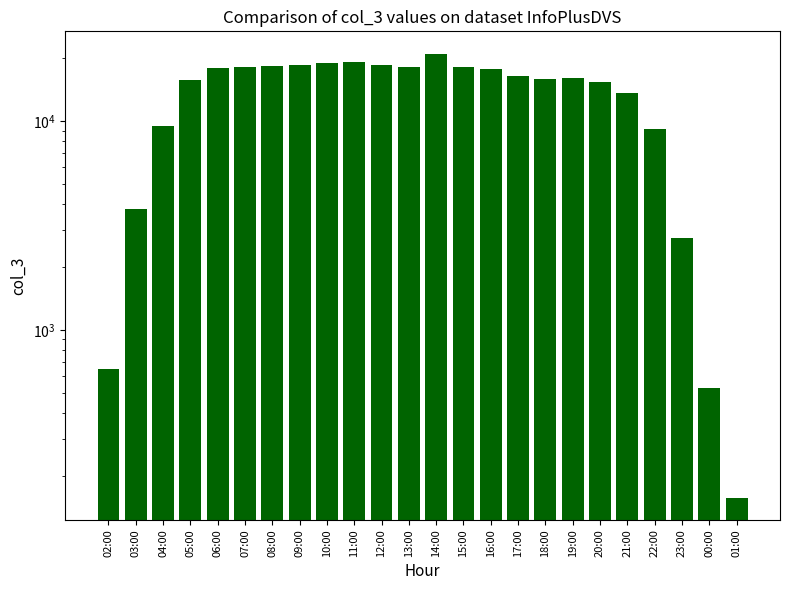

What is the change in value from 06:00 to 13:00?

+175